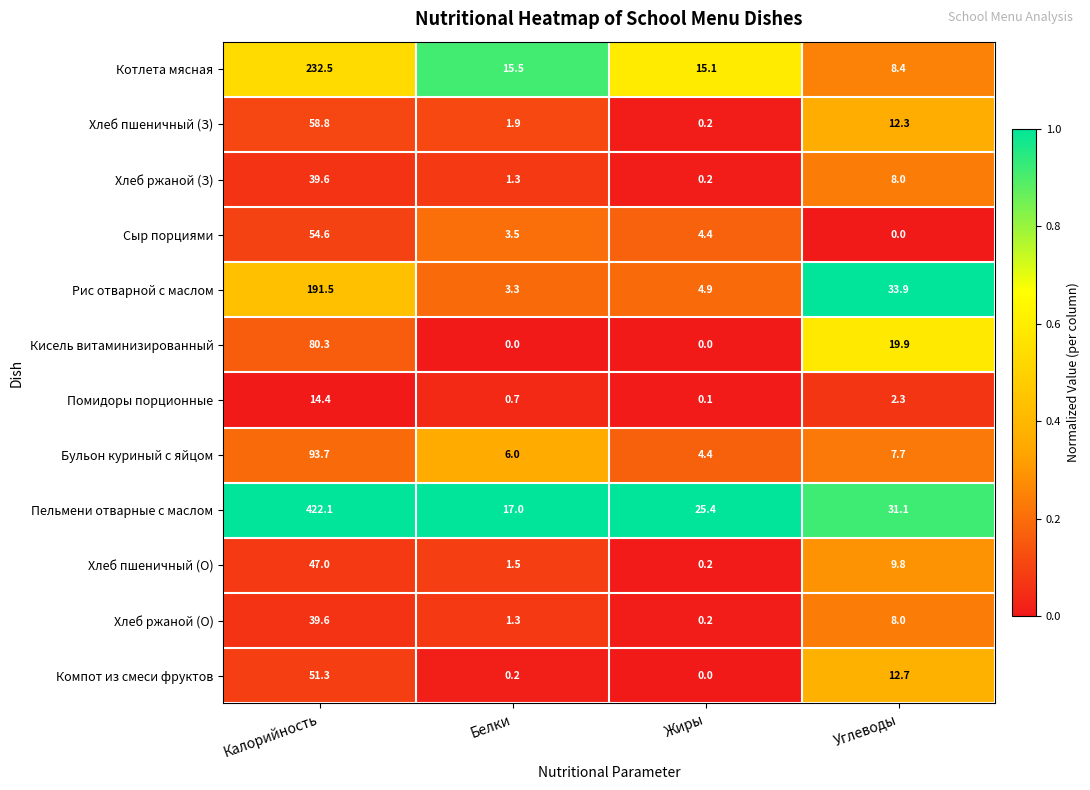

Which label corresponds to the largest value in the chart?

Калорийность